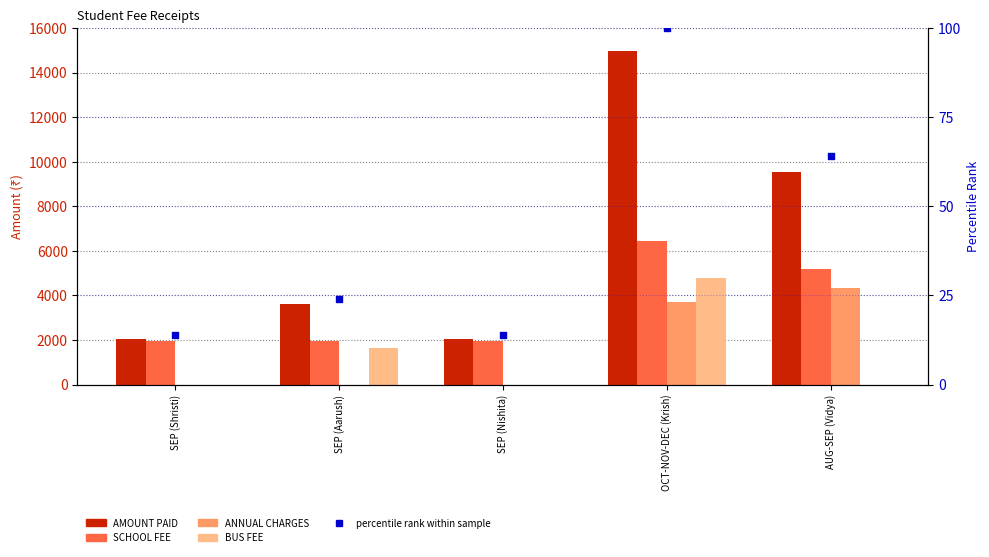

At which category is the sum across all series the highest?

OCT-NOV-DEC (Krish)